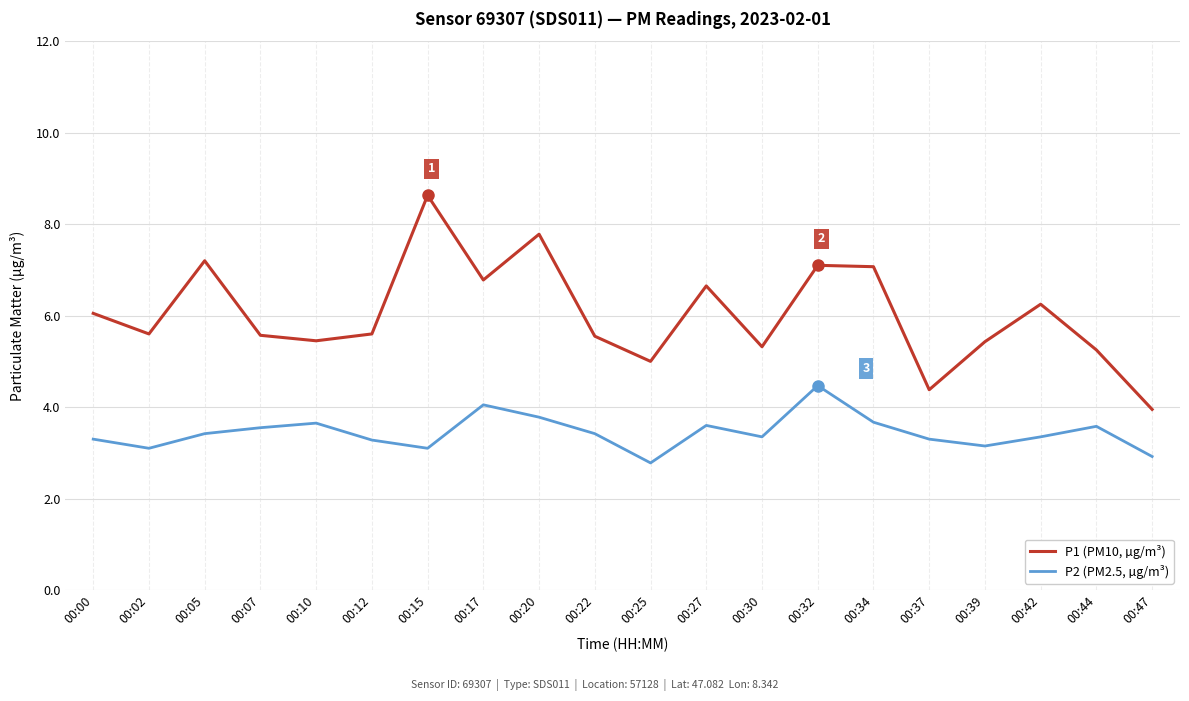

At 00:42, list the series in order from smallest to largest.

P2 (PM2.5, µg/m³), P1 (PM10, µg/m³)